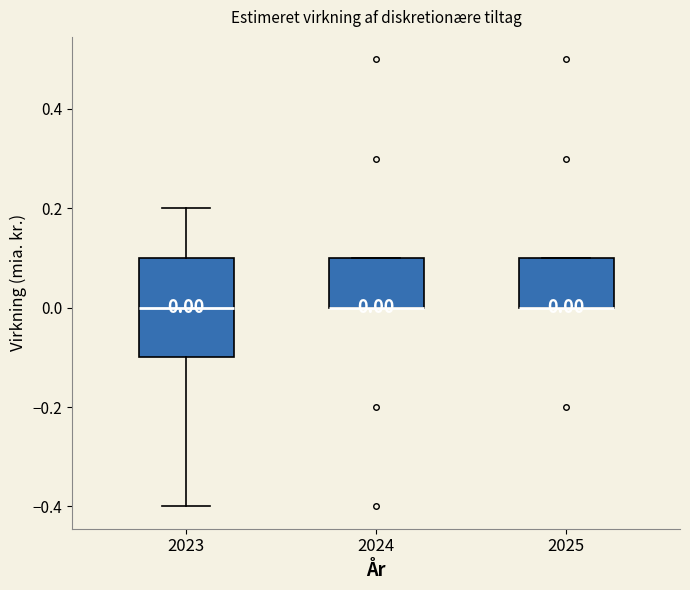

Comparing the boxes themselves (not the whiskers), which one is the tallest?

2023